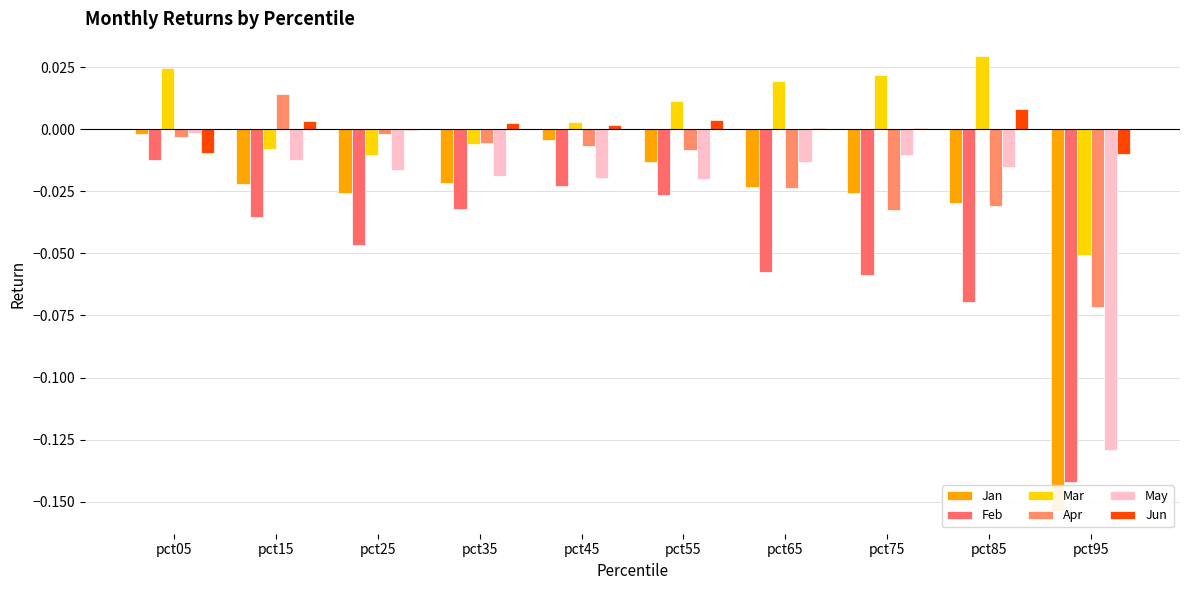

What is the difference between the maximum and minimum values in the Apr series?

0.1